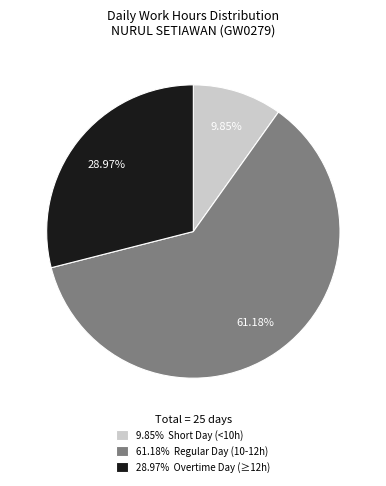

Combined, do 61.18% Regular Day (10-12h) and 28.97% Overtime Day (≥12h) account for over 50%?

Yes